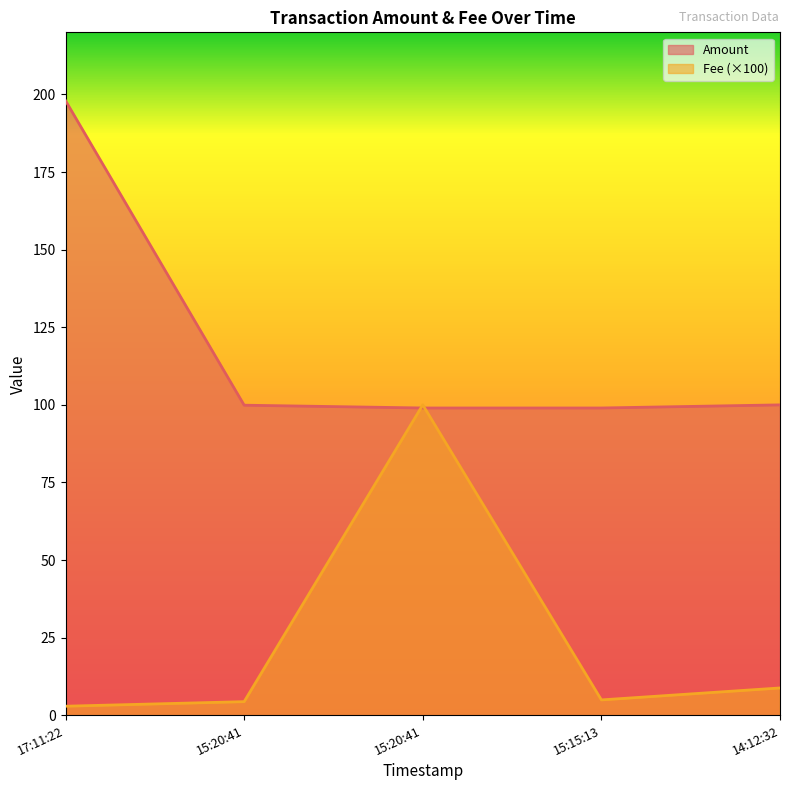

Is it true that Fee equals 4.4 at 15:20:41?

True